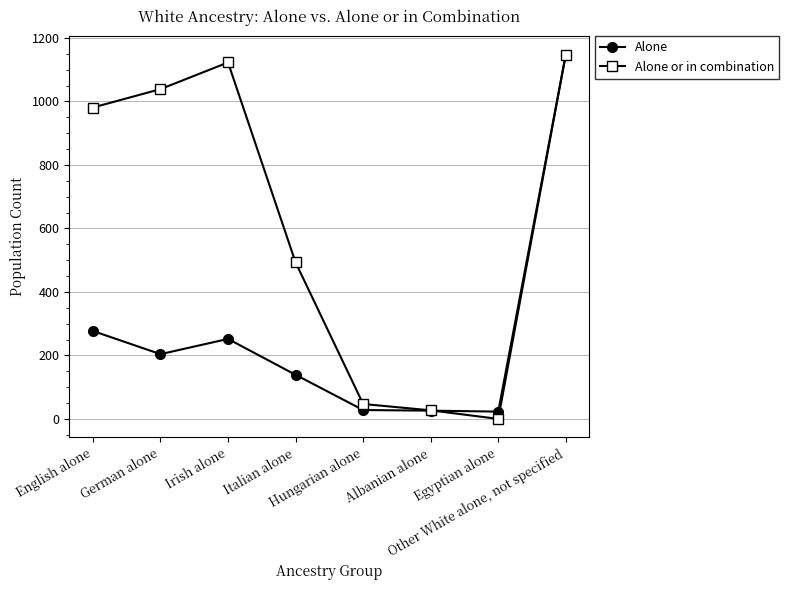

True or false: Alone has more than 2 interior local peaks.

False